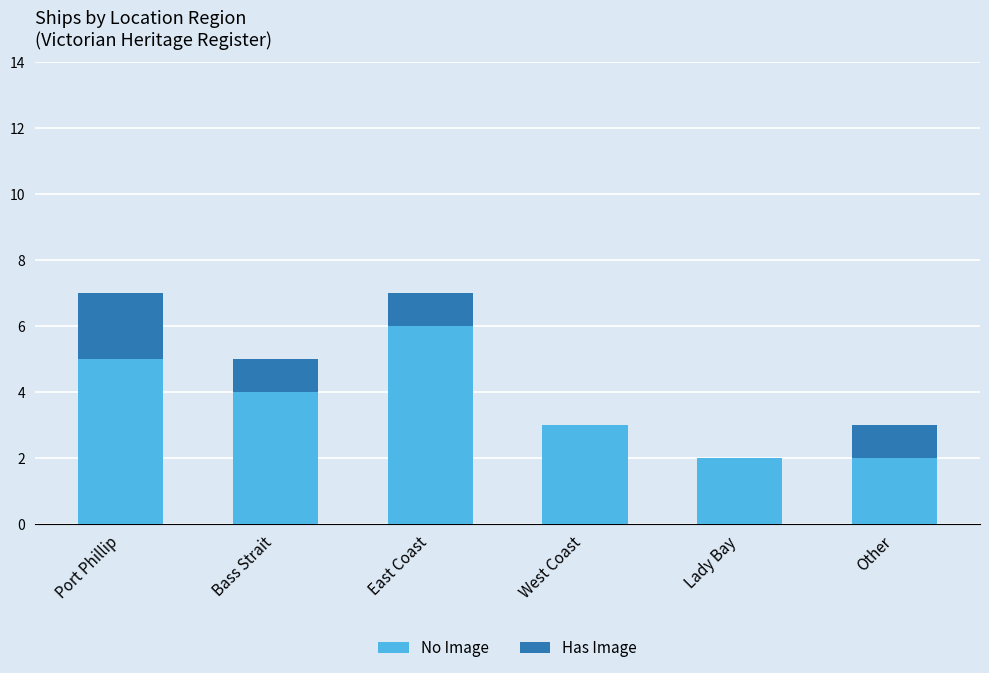

What is the total value across all series at West Coast?

3